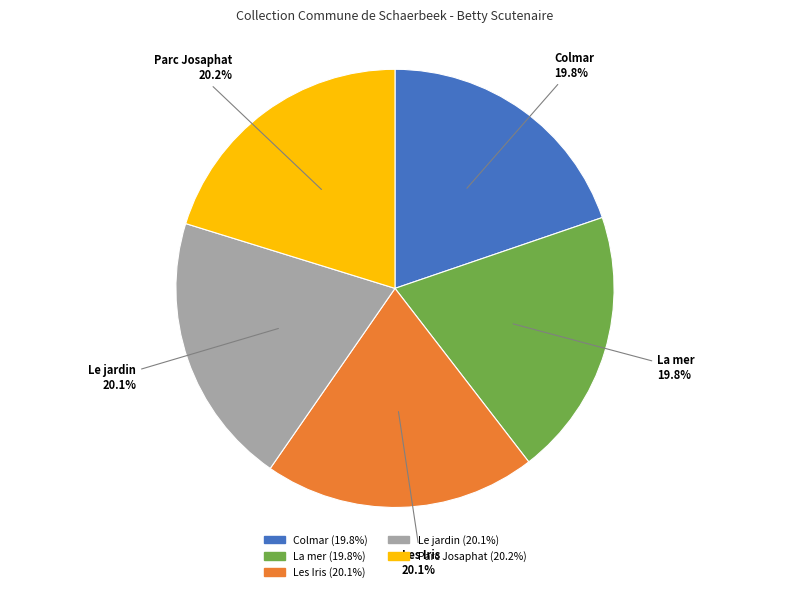

To the nearest percent, what is the average slice percentage?

20%